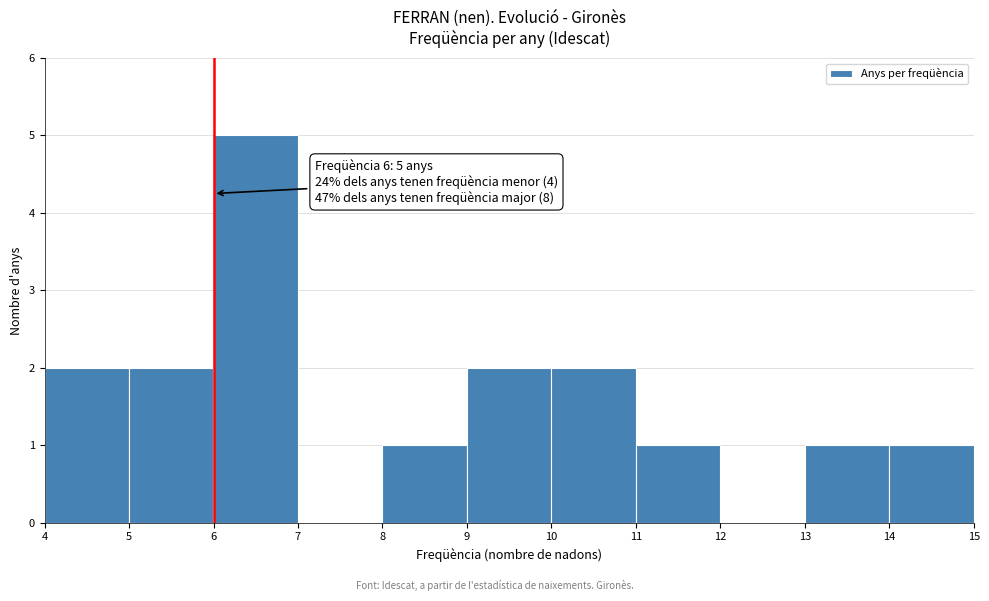

Over which range of the x-axis is the bar tallest?

6 to 7